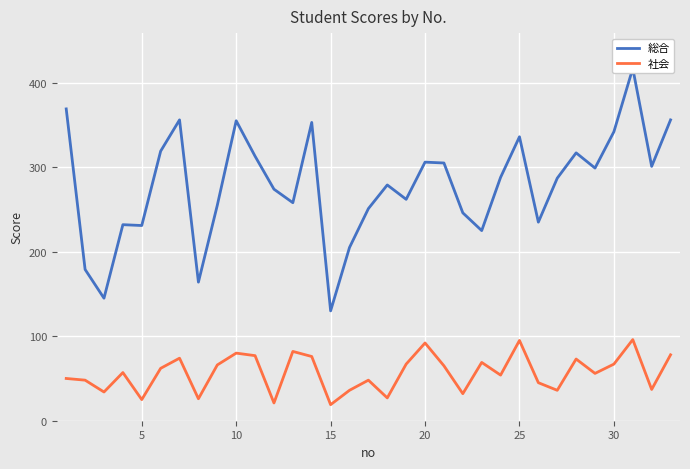

What is the difference between the maximum and second lowest values in the 社会 series?

75